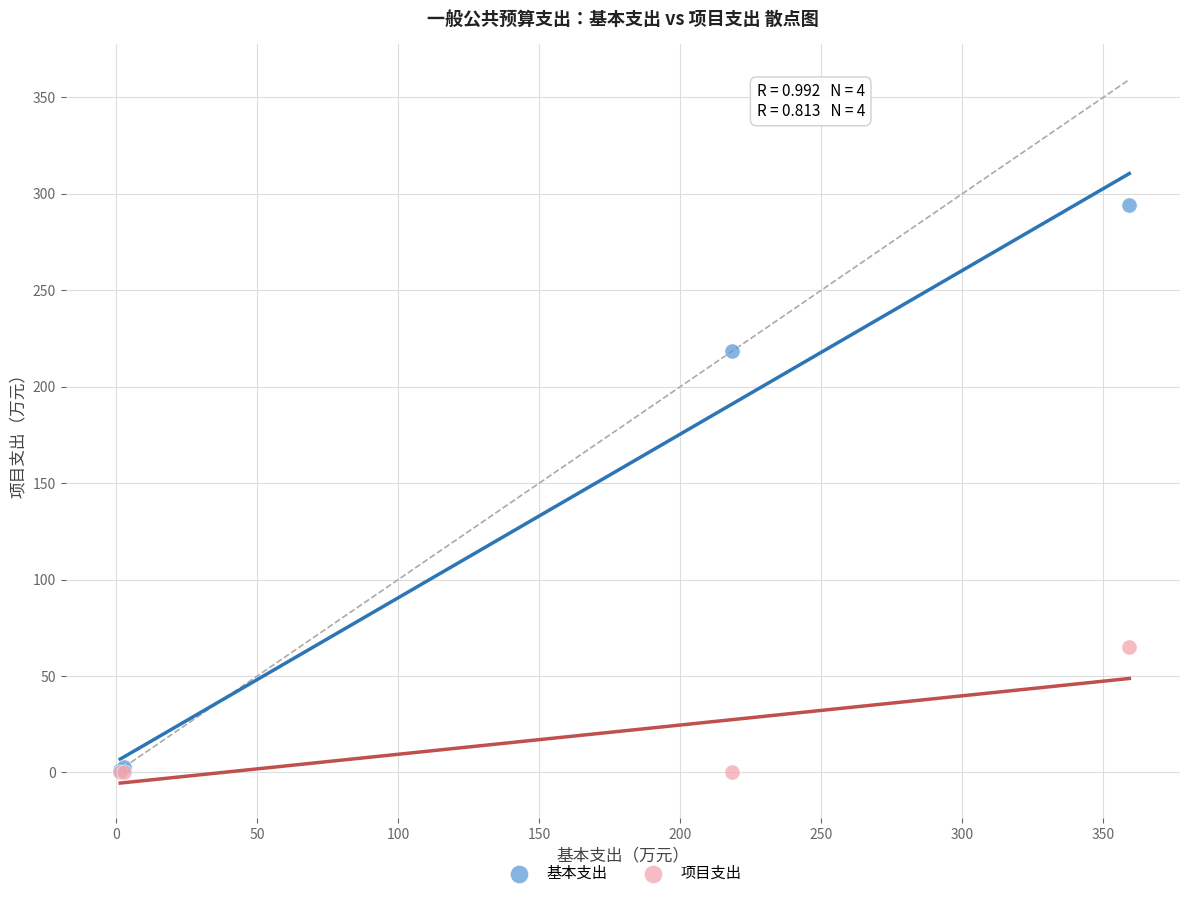

In the 基本支出 series, what Y value is closest to 147?

218.3